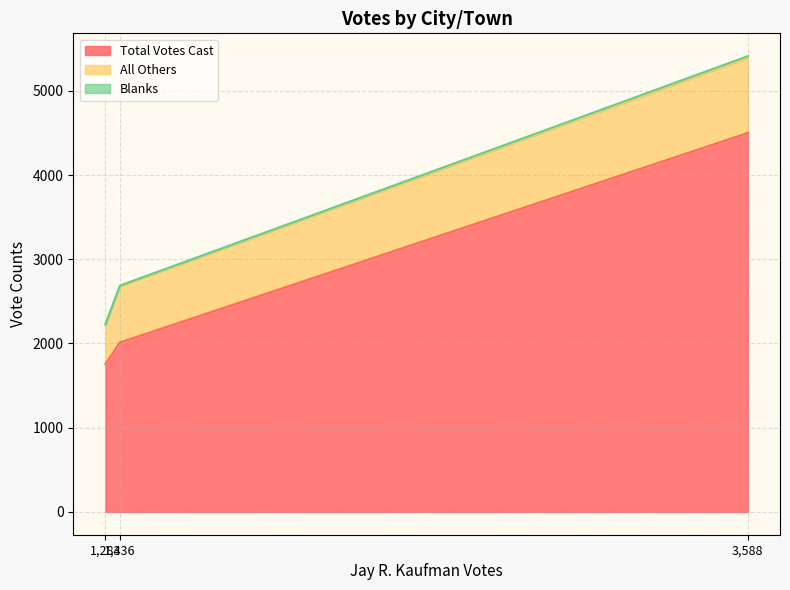

The Total Votes Cast series shows 4500 at Lexington. True or false?

True